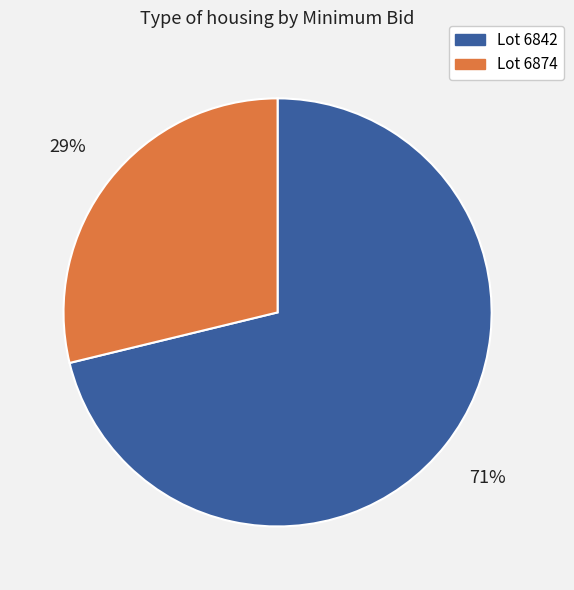

Is there any slice that represents more than half of the pie?

Yes